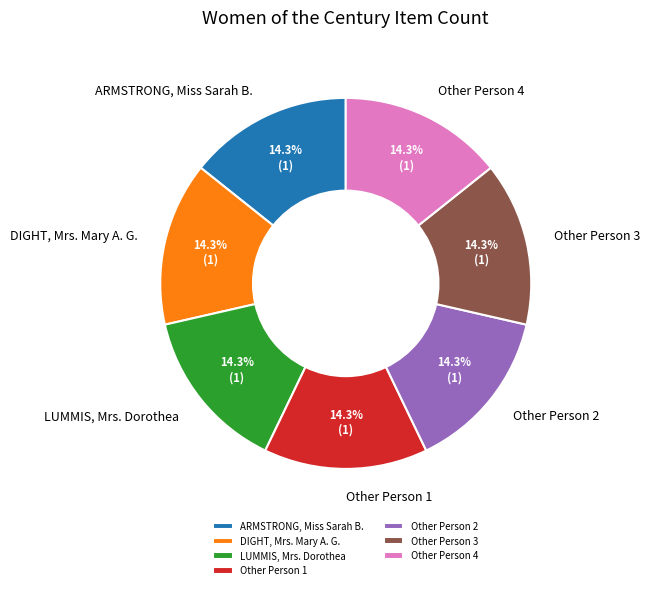

Do Other Person 3 and Other Person 1 together represent more than half of the pie?

No